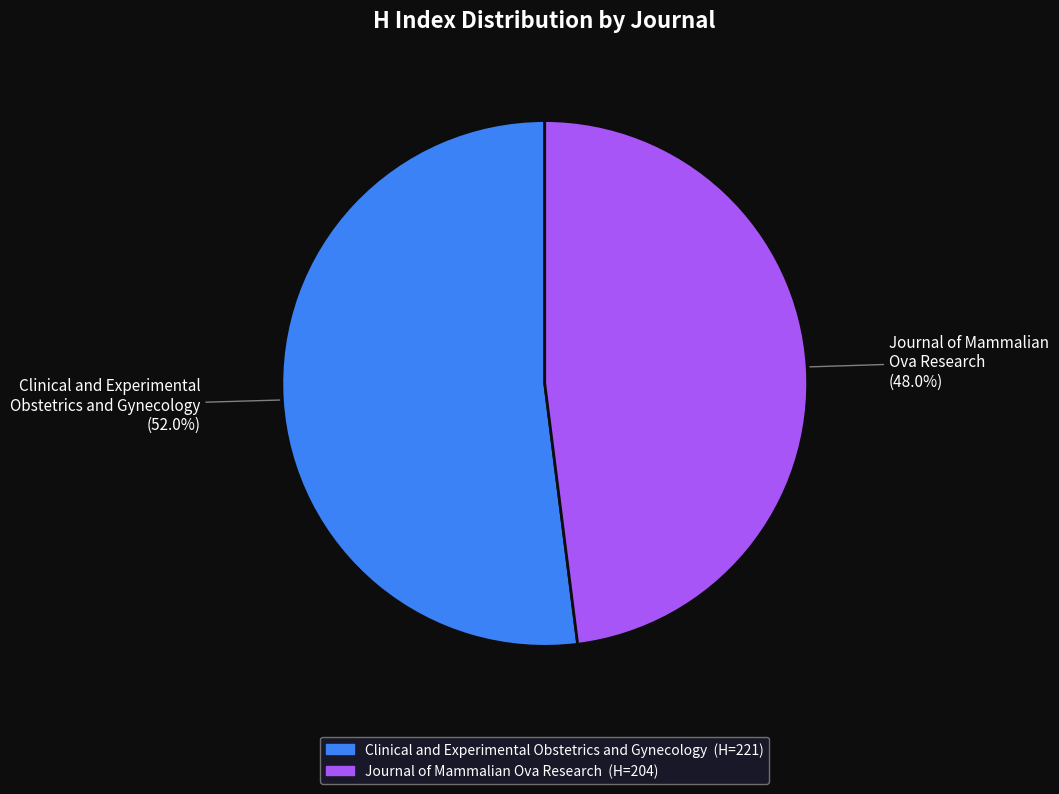

Does Clinical and Experimental Obstetrics and Gynecology account for over 50% of the chart?

Yes